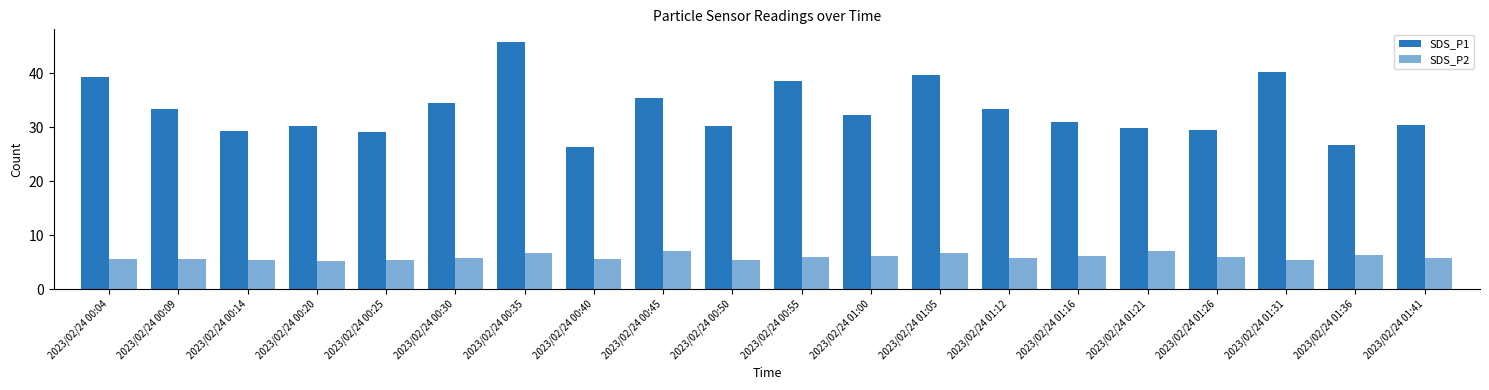

Does the chart contain any negative values?

No